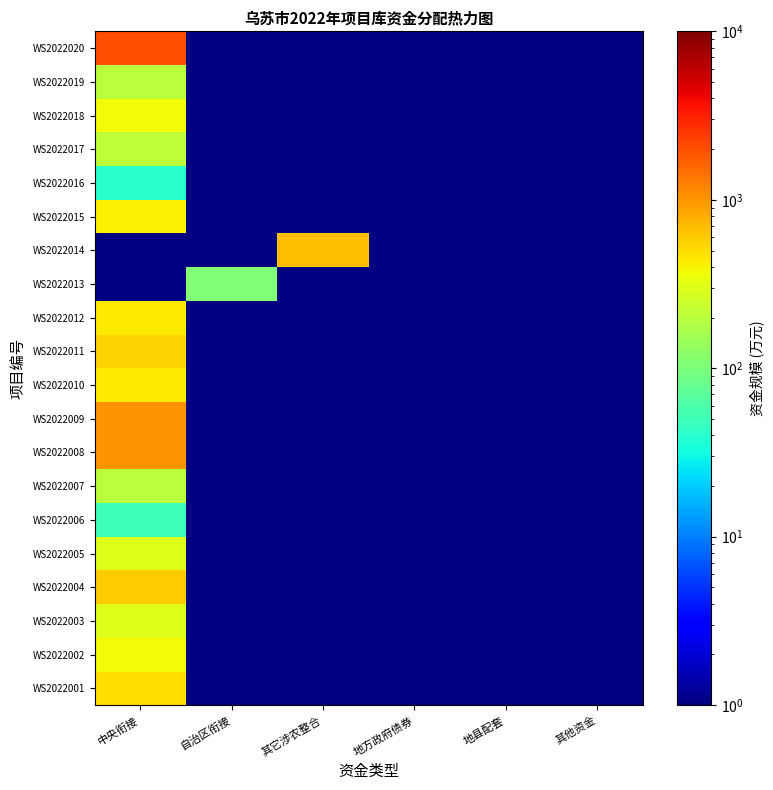

Reading left to right, transcribe all the data shown in this chart.

WS2022001: 中央衔接=500.0	自治区衔接=0.0	其它涉农整合=0.0	地方政府债券=0.0	地县配套=0.0	其他资金=0.0
WS2022002: 中央衔接=375.0	自治区衔接=0.0	其它涉农整合=0.0	地方政府债券=0.0	地县配套=0.0	其他资金=0.0
WS2022003: 中央衔接=300.0	自治区衔接=0.0	其它涉农整合=0.0	地方政府债券=0.0	地县配套=0.0	其他资金=0.0
WS2022004: 中央衔接=600.0	自治区衔接=0.0	其它涉农整合=0.0	地方政府债券=0.0	地县配套=0.0	其他资金=0.0
WS2022005: 中央衔接=300.0	自治区衔接=0.0	其它涉农整合=0.0	地方政府债券=0.0	地县配套=0.0	其他资金=0.0
WS2022006: 中央衔接=50.0	自治区衔接=0.0	其它涉农整合=0.0	地方政府债券=0.0	地县配套=0.0	其他资金=0.0
WS2022007: 中央衔接=200.0	自治区衔接=0.0	其它涉农整合=0.0	地方政府债券=0.0	地县配套=0.0	其他资金=0.0
WS2022008: 中央衔接=1000.0	自治区衔接=0.0	其它涉农整合=0.0	地方政府债券=0.0	地县配套=0.0	其他资金=0.0
WS2022009: 中央衔接=1000.0	自治区衔接=0.0	其它涉农整合=0.0	地方政府债券=0.0	地县配套=0.0	其他资金=0.0
WS2022010: 中央衔接=450.0	自治区衔接=0.0	其它涉农整合=0.0	地方政府债券=0.0	地县配套=0.0	其他资金=0.0
WS2022011: 中央衔接=550.0	自治区衔接=0.0	其它涉农整合=0.0	地方政府债券=0.0	地县配套=0.0	其他资金=0.0
WS2022012: 中央衔接=450.0	自治区衔接=0.0	其它涉农整合=0.0	地方政府债券=0.0	地县配套=0.0	其他资金=0.0
WS2022013: 中央衔接=0.0	自治区衔接=107.0	其它涉农整合=0.0	地方政府债券=0.0	地县配套=0.0	其他资金=0.0
WS2022014: 中央衔接=0.0	自治区衔接=0.0	其它涉农整合=680.0	地方政府债券=0.0	地县配套=0.0	其他资金=0.0
WS2022015: 中央衔接=415.0	自治区衔接=0.0	其它涉农整合=0.0	地方政府债券=0.0	地县配套=0.0	其他资金=0.0
WS2022016: 中央衔接=40.0	自治区衔接=0.0	其它涉农整合=0.0	地方政府债券=0.0	地县配套=0.0	其他资金=0.0
WS2022017: 中央衔接=210.0	自治区衔接=0.0	其它涉农整合=0.0	地方政府债券=0.0	地县配套=0.0	其他资金=0.0
WS2022018: 中央衔接=375.0	自治区衔接=0.0	其它涉农整合=0.0	地方政府债券=0.0	地县配套=0.0	其他资金=0.0
WS2022019: 中央衔接=200.0	自治区衔接=0.0	其它涉农整合=0.0	地方政府债券=0.0	地县配套=0.0	其他资金=0.0
WS2022020: 中央衔接=2000.0	自治区衔接=0.0	其它涉农整合=0.0	地方政府债券=0.0	地县配套=0.0	其他资金=0.0